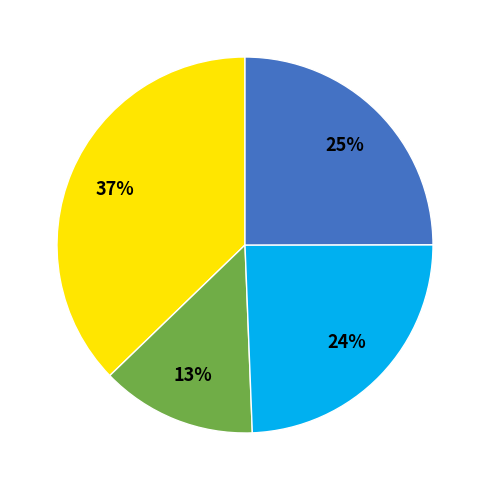

To the nearest percent, what is the average slice percentage?

25%